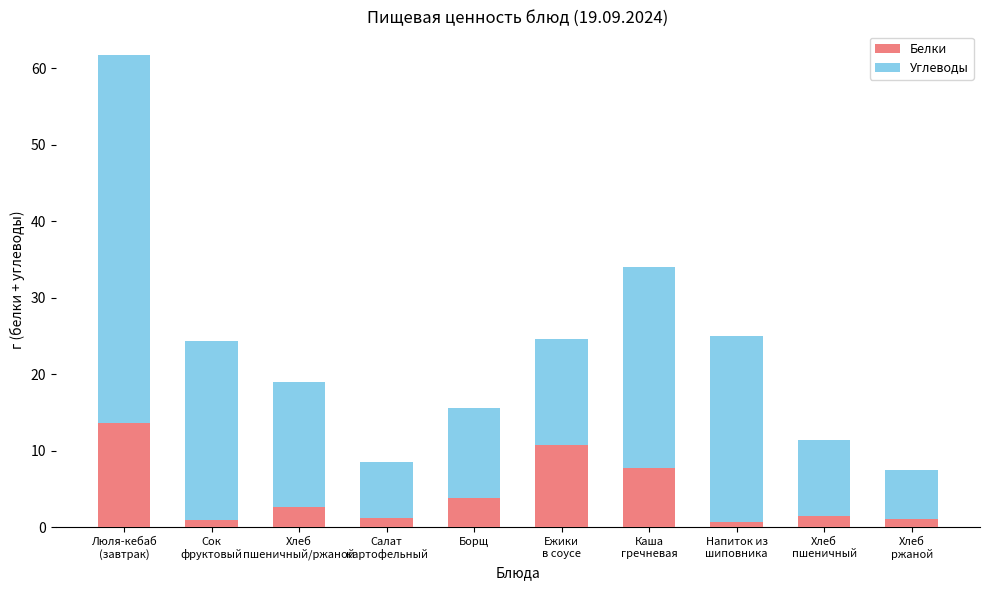

What is the sum of all Белки values?

44.2